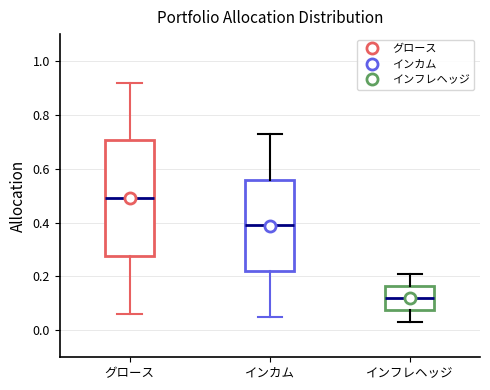

Where does the median line of the box for インカム sit on the y-axis? The values are not printed on the chart, so give them approximately, as read against the axis.

0.40